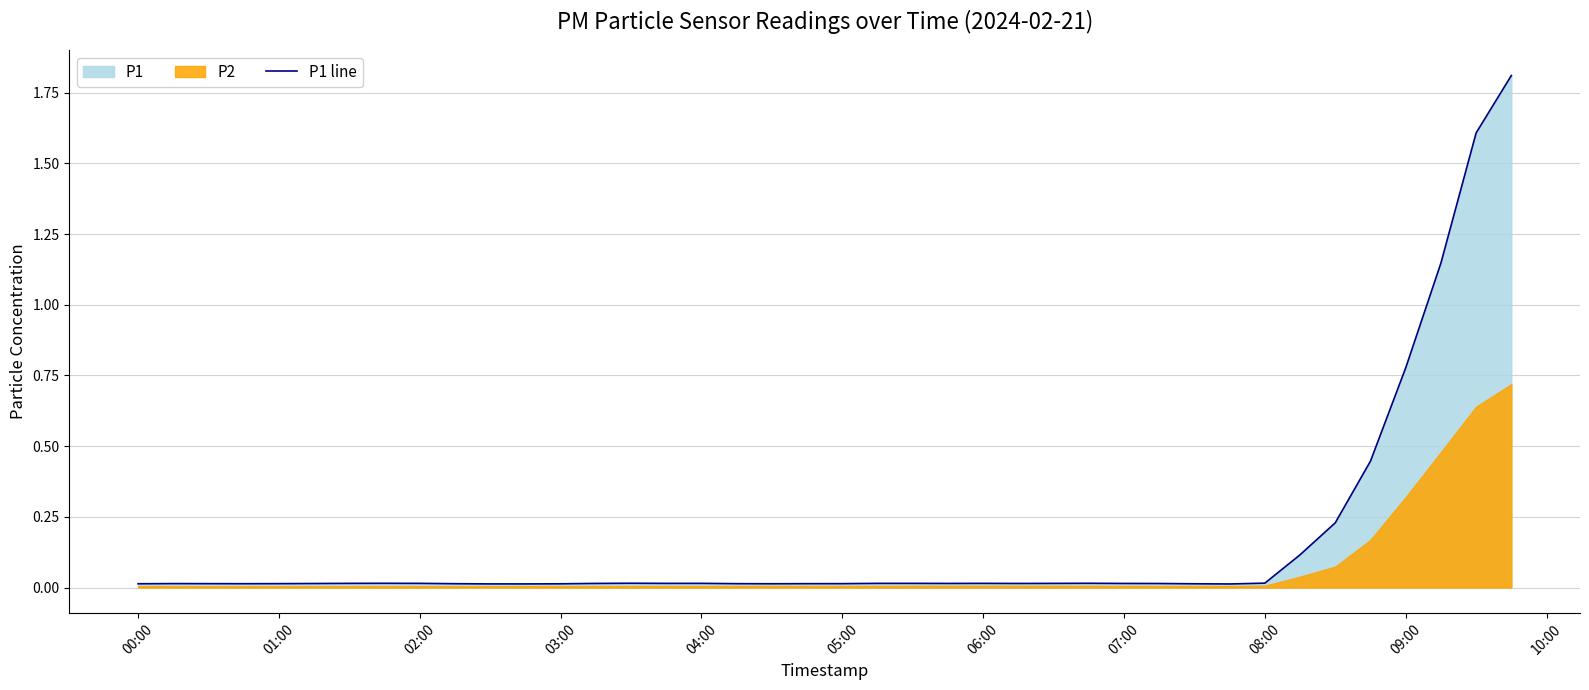

How many interior local valleys (lower than both neighbors) does the data have?

7